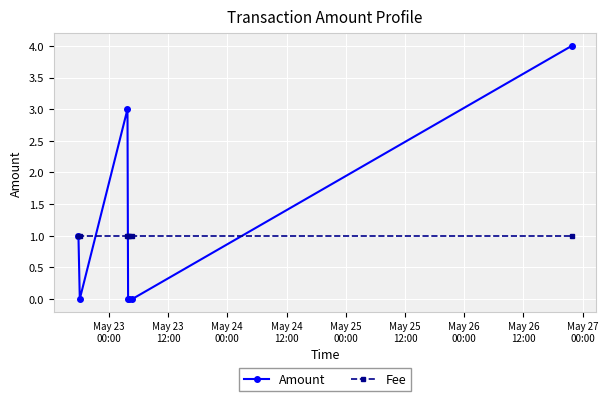

What is the sum of all Fee values?

7